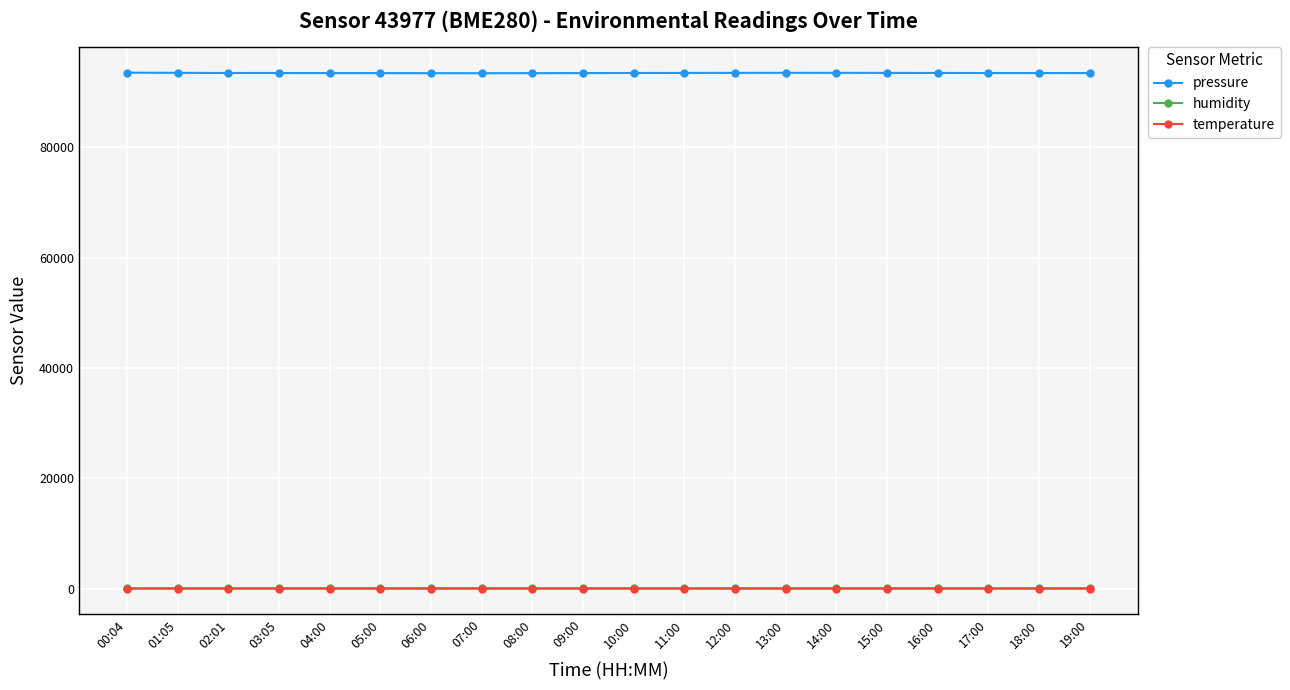

What is the maximum value shown in the chart?

93509.8